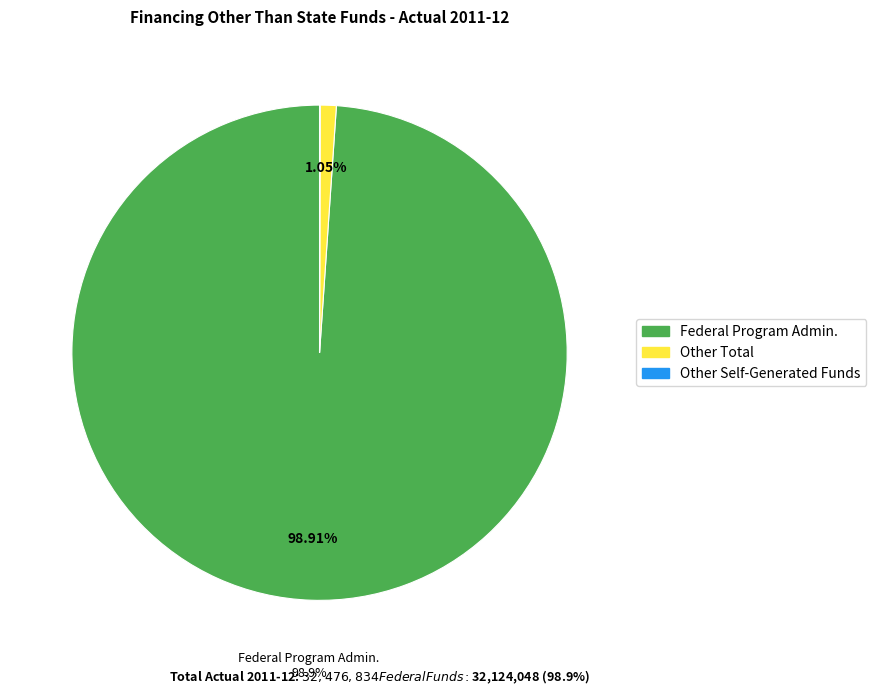

Combined, do Other Total and Federal Program Admin. account for over 50%?

Yes